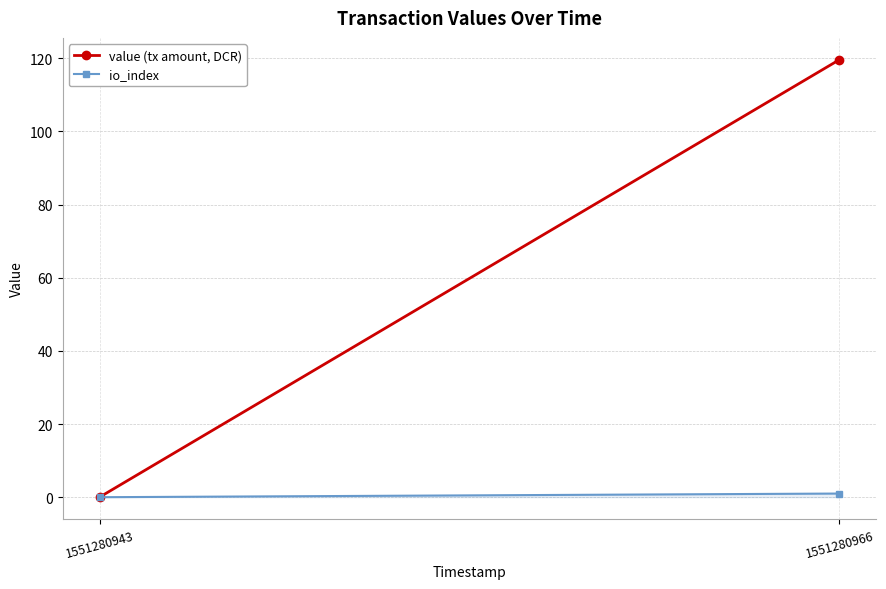

How many lines are shown in the chart?

1